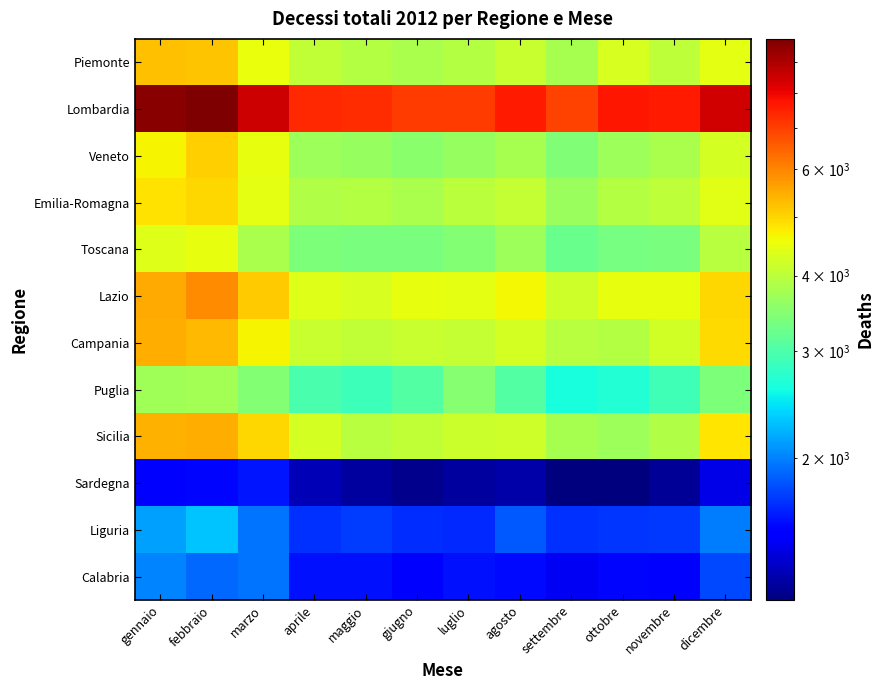

At which category is the sum across all series the highest?

febbraio